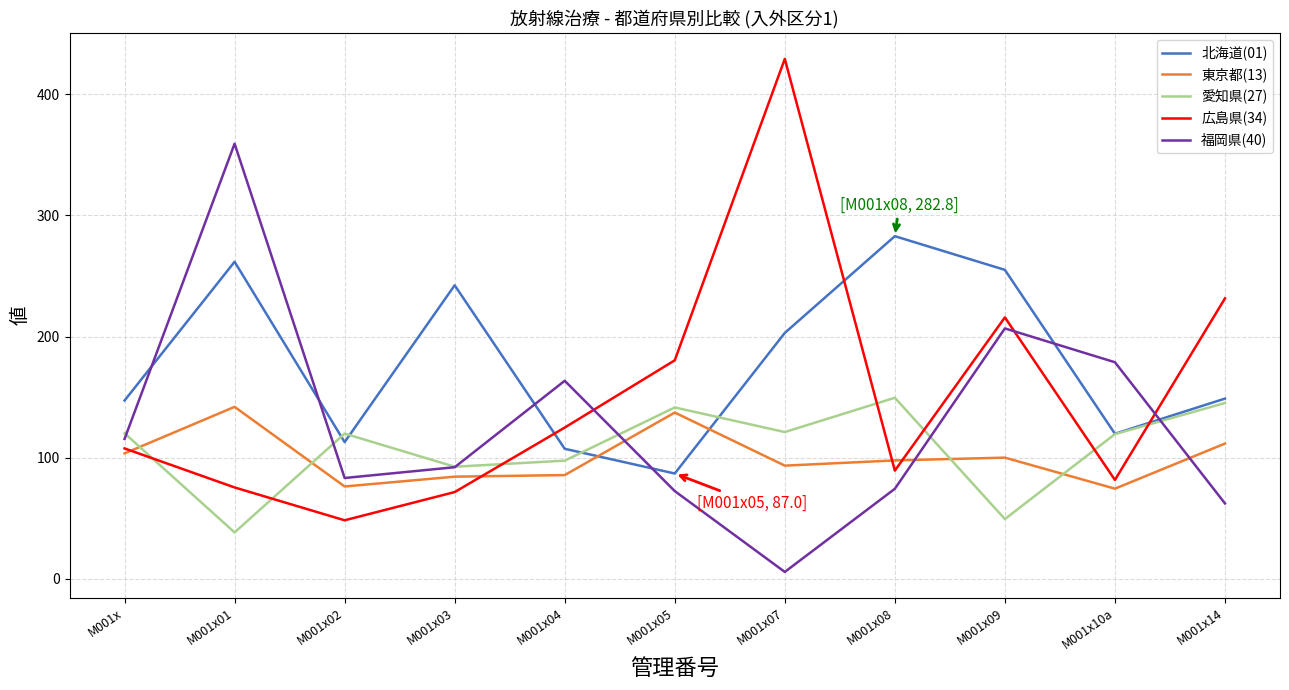

What is the total value across all series at M001x14?

699.5